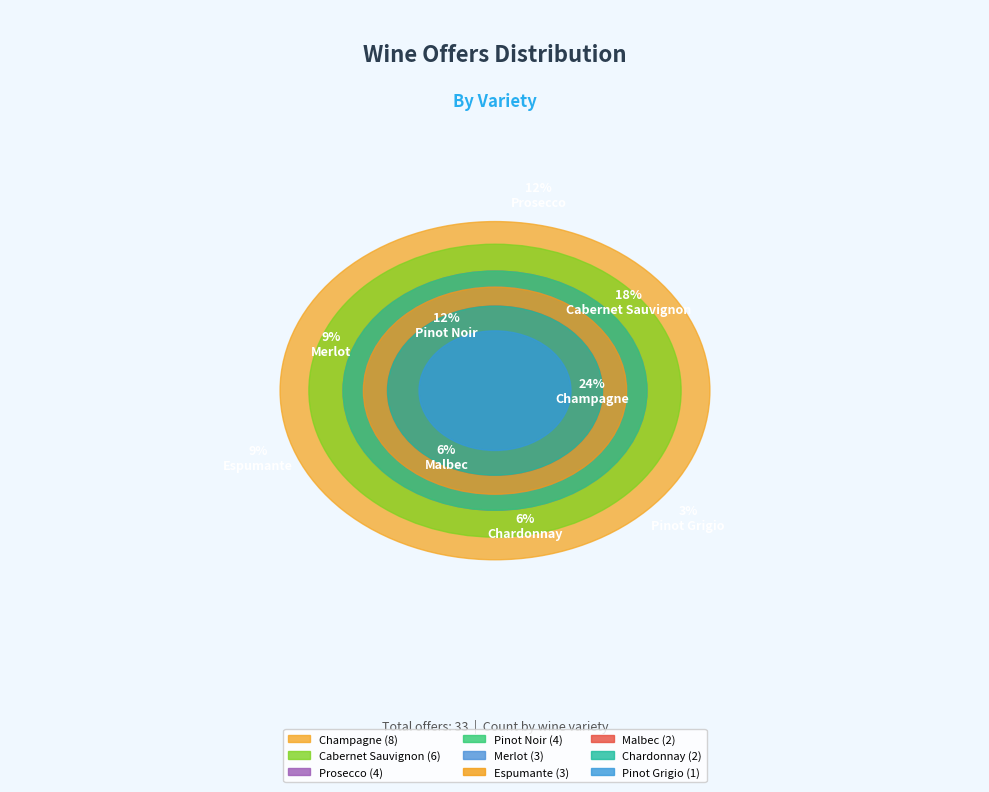

How many segments does this pie chart have?

9